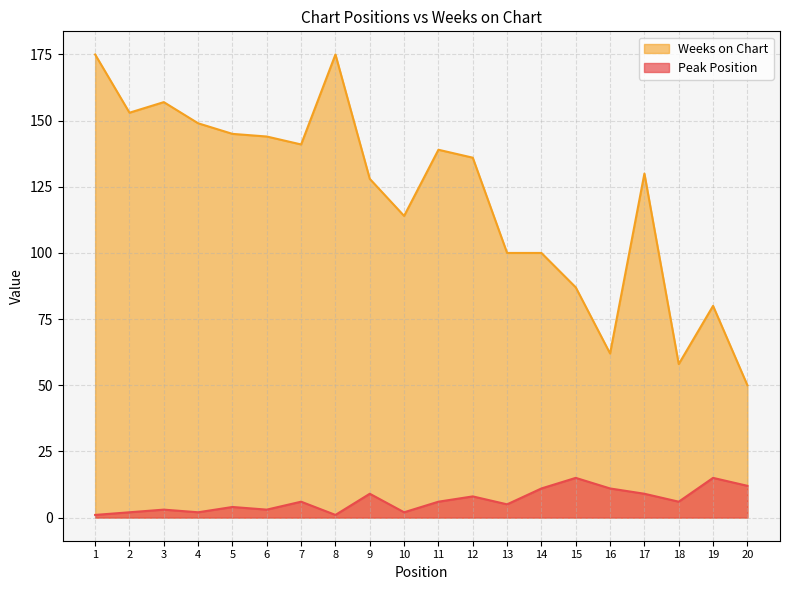

At how many categories does at least one series exceed 83?

16